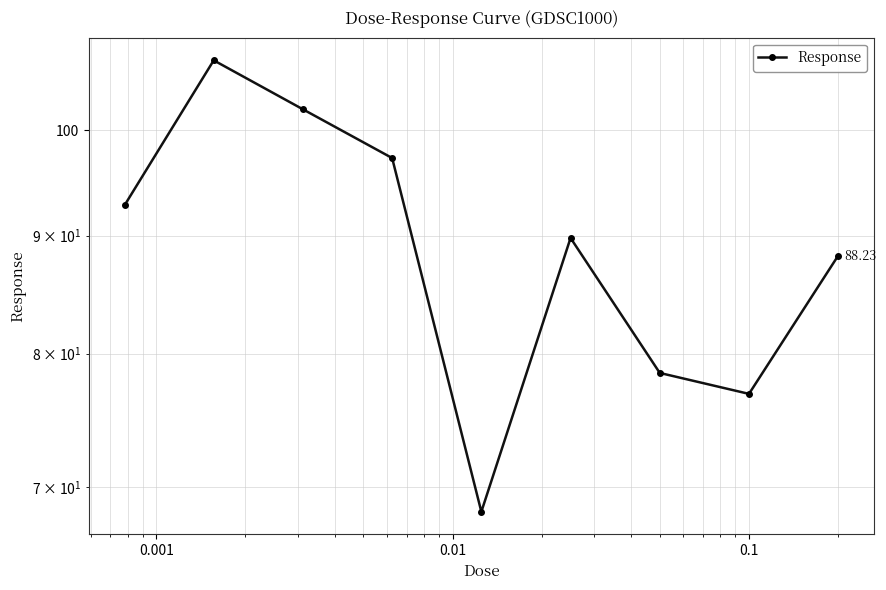

What is the average value?

89.0